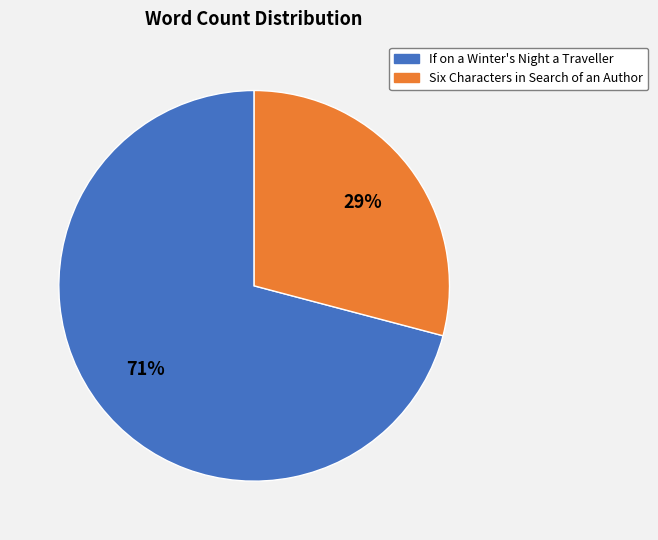

Approximately how many times larger is the value at If on a Winter's Night a Traveller compared to Six Characters in Search of an Author?

2.4